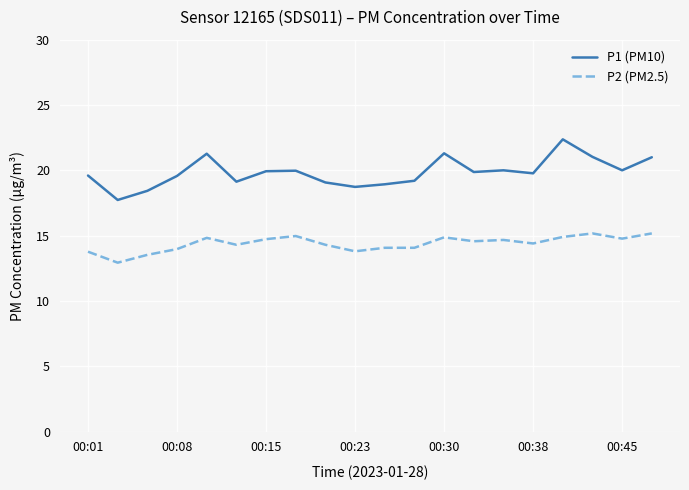

What is the difference between the maximum and minimum values in the P1 (PM10) series?

4.6